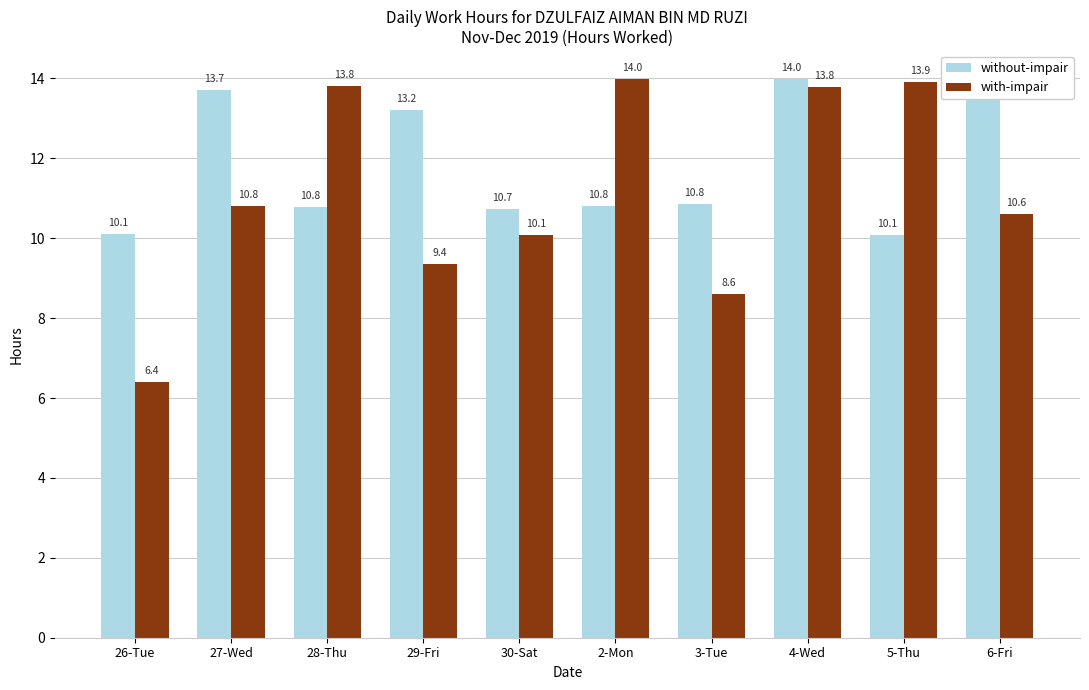

Which series changed the most between 26-Tue and 2-Mon?

with-impair